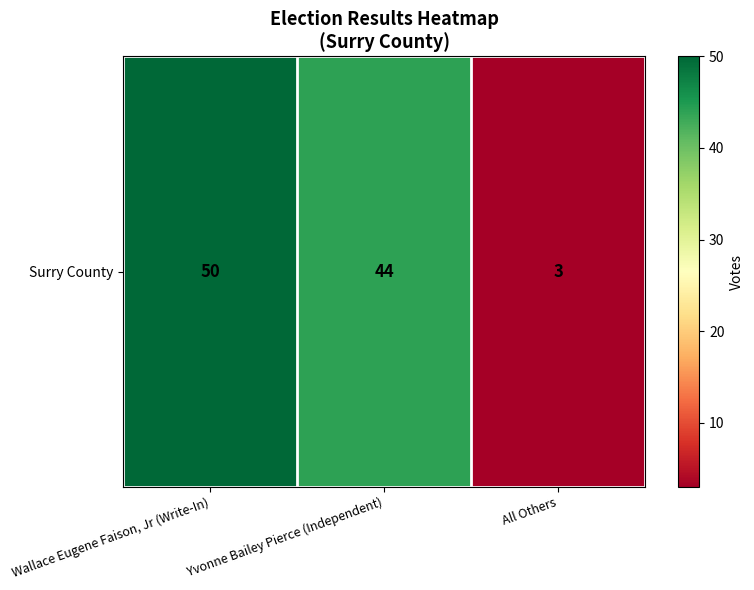

What is the ratio of the value at Yvonne Bailey Pierce (Independent) to the value at Wallace Eugene Faison, Jr (Write-In)?

0.9